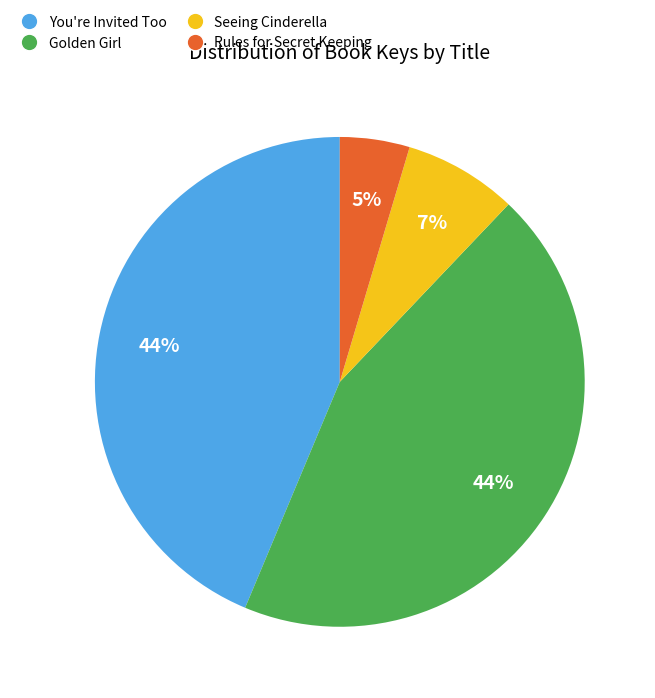

The You're Invited Too slice represents 44% of the pie. True or false?

True